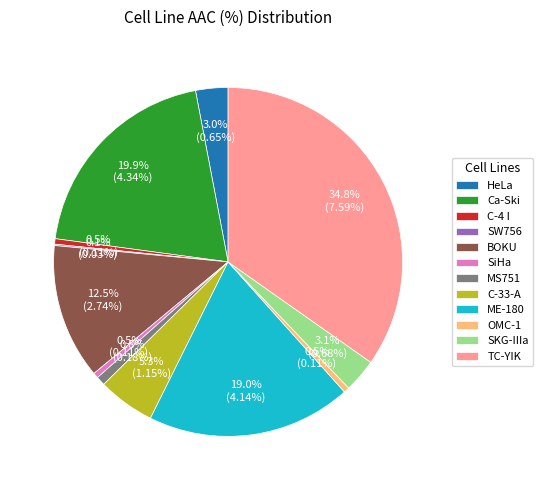

Approximately how many times larger is the value at BOKU compared to Ca-Ski?

0.6